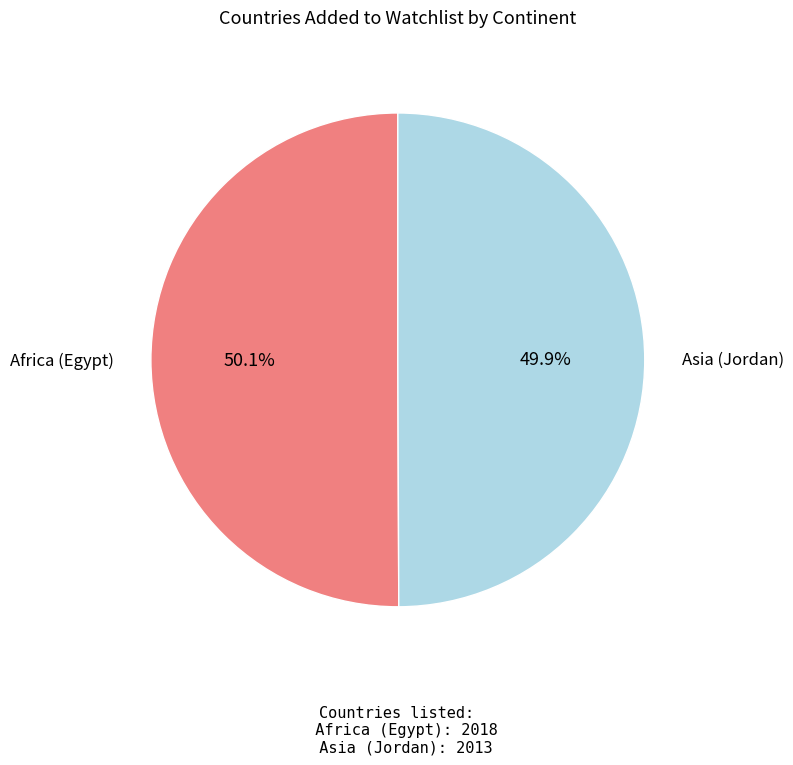

Approximately how many times larger is the value at Africa (Egypt) compared to Asia (Jordan)?

1.0